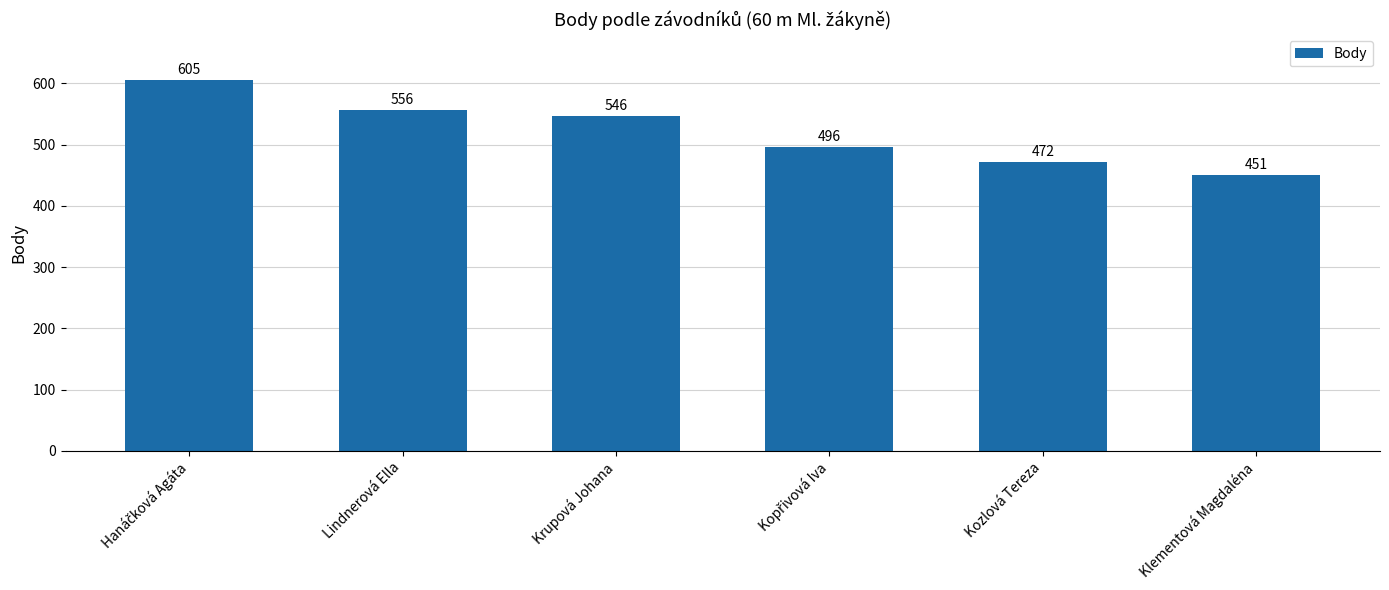

Does the chart contain any negative values?

No